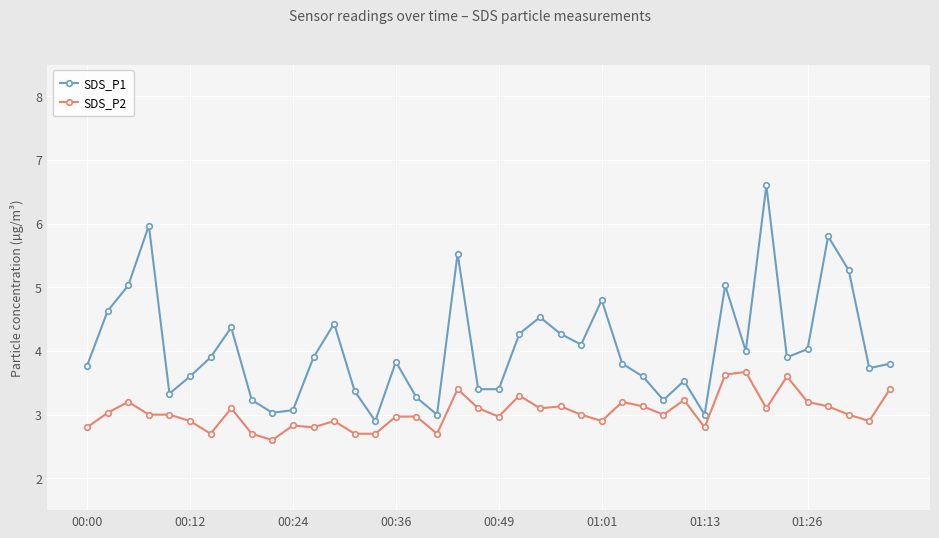

Which series has the largest range (max minus min)?

SDS_P1